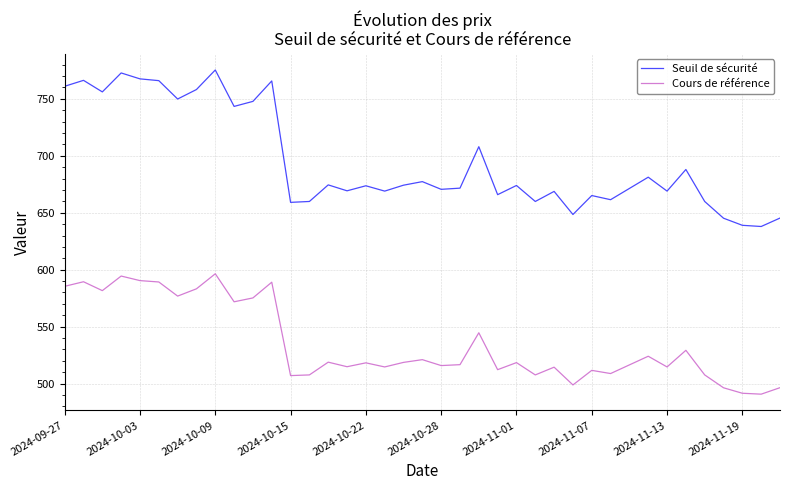

Which series has the largest range (max minus min)?

Seuil de sécurité